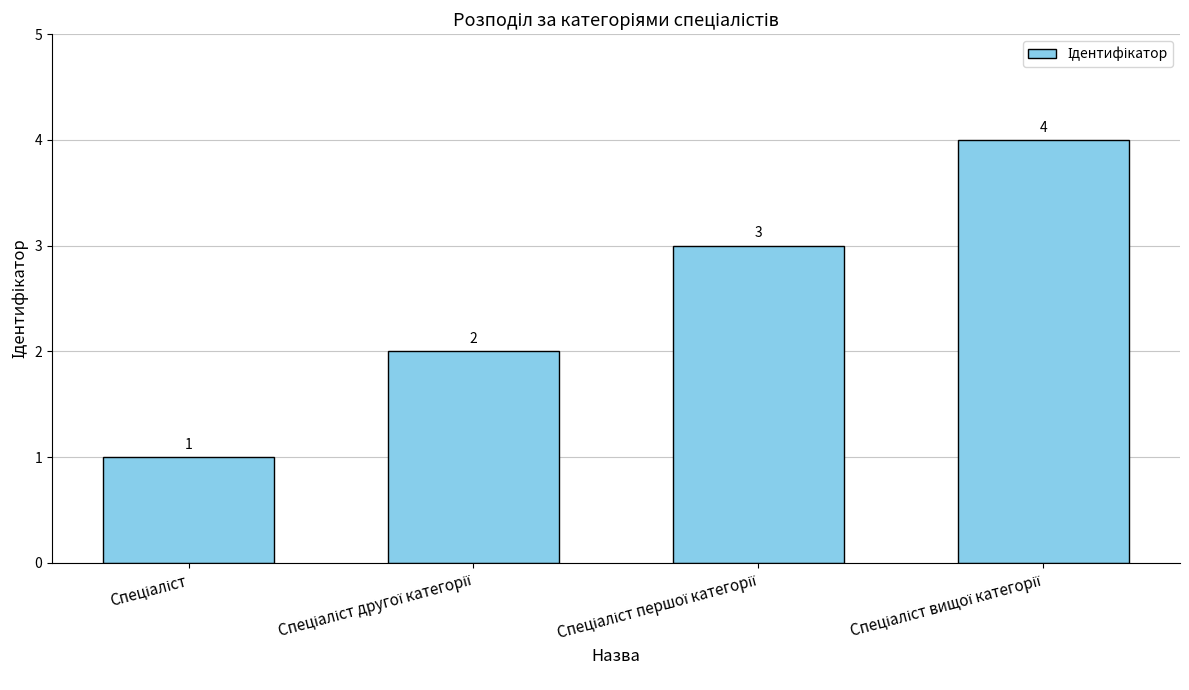

How many data points does each series have?

4